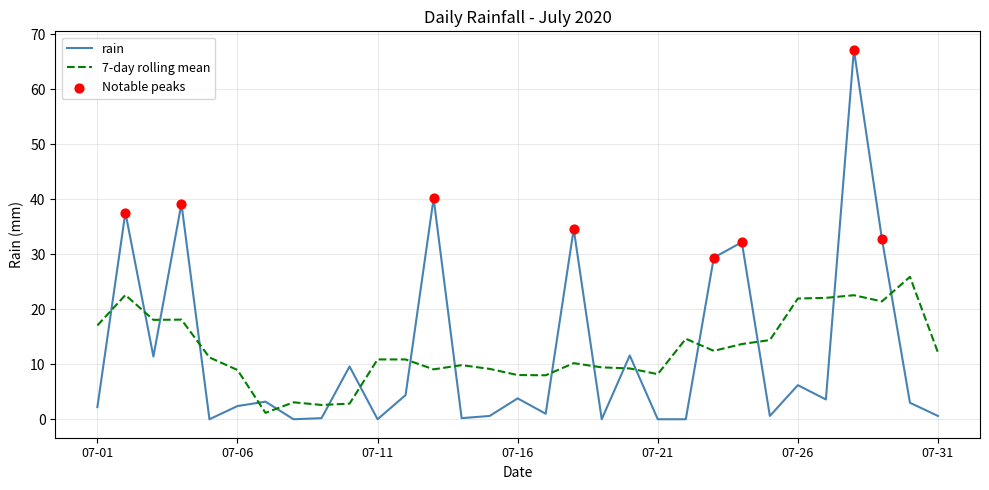

Which series ends up on top after the final intersection of rain and 7-day rolling mean?

7-day rolling mean